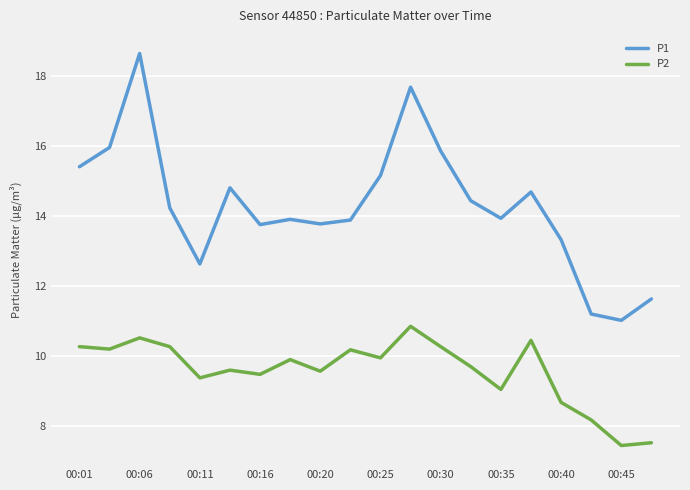

True or false: P2 and P1 intersect in this chart.

False